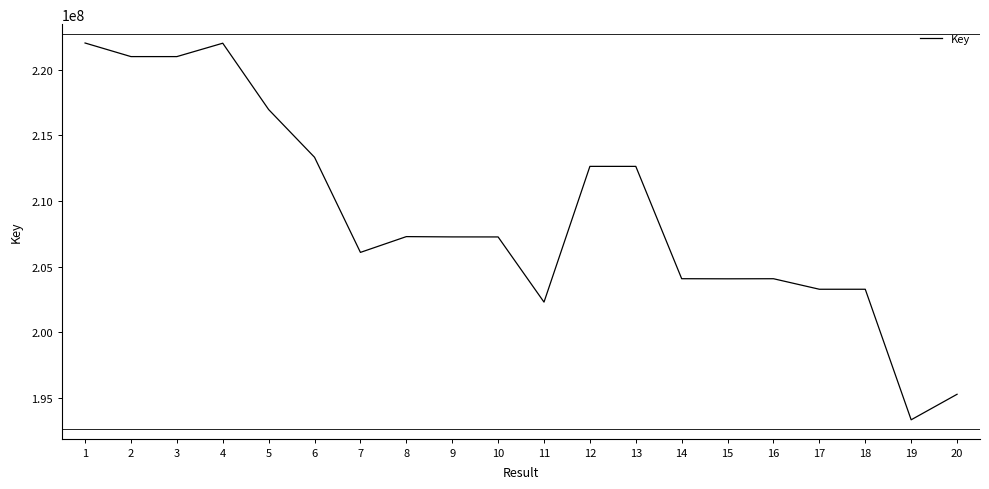

At which category does the data reach its first local peak?

4